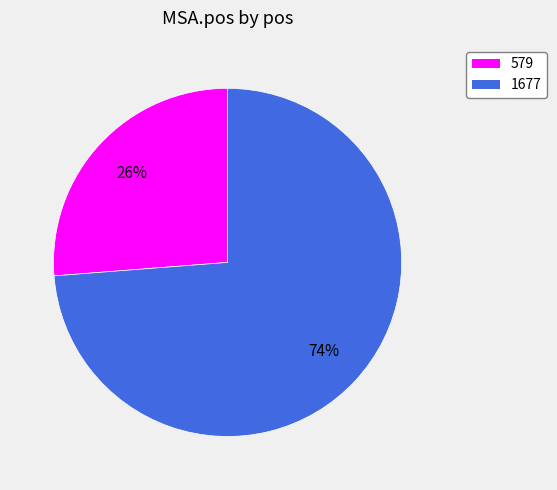

Rank the categories by value from lowest to highest.

579, 1677